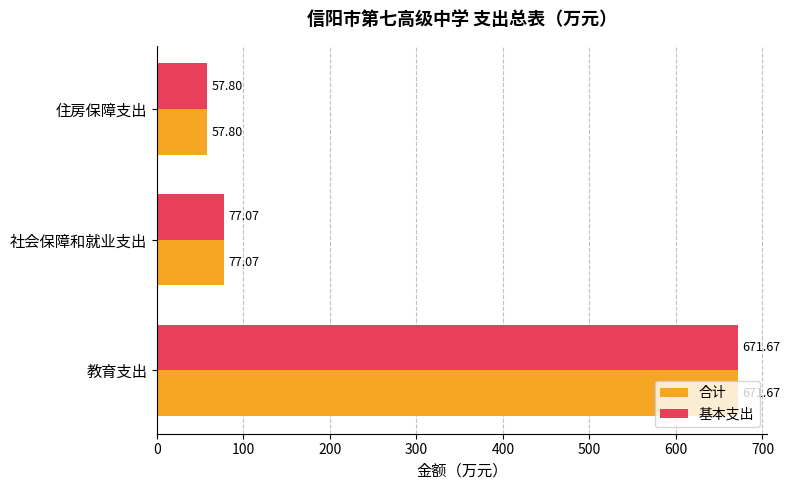

What is the difference between the second highest and minimum values in the 合计 series?

19.3